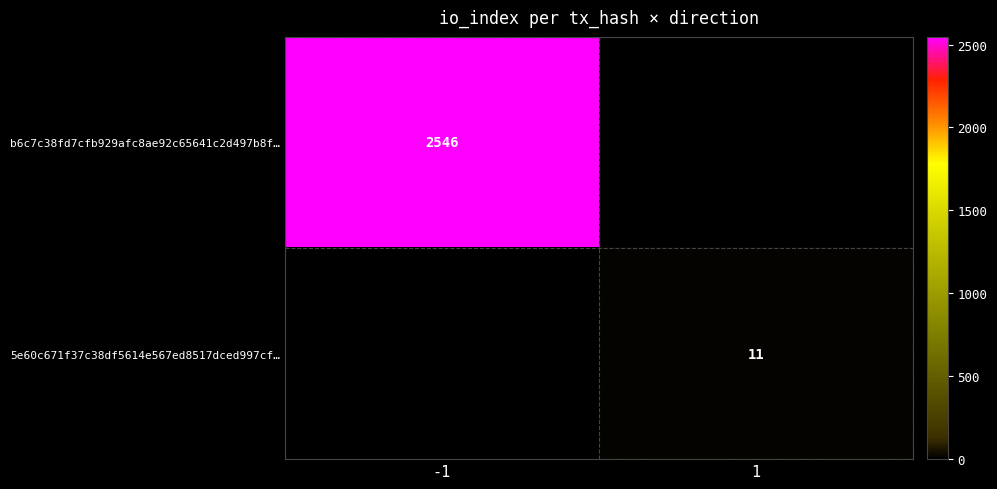

True or false: 5e60c671f37c38df5614e567ed8517dced997cf… has a value of 19.4 at 1.

False